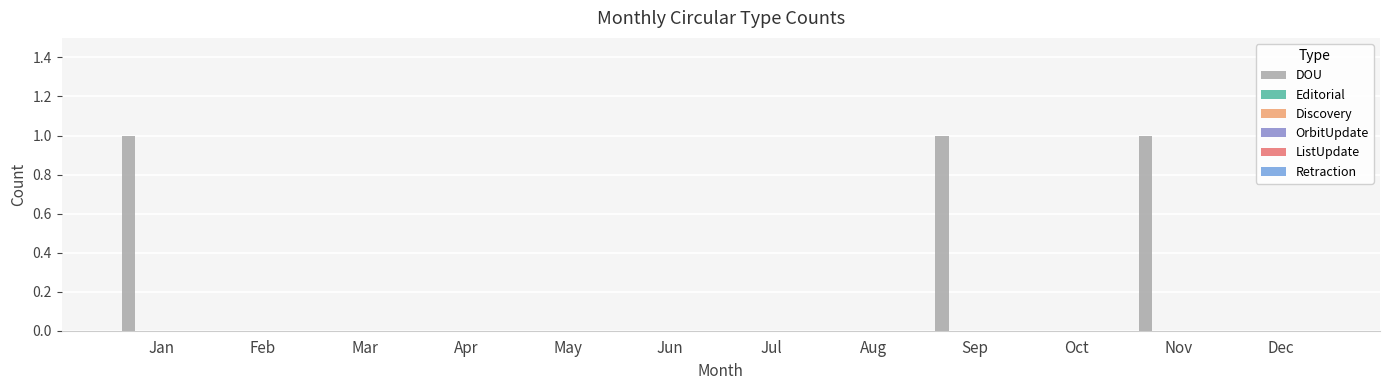

How many series are shown in this chart?

1